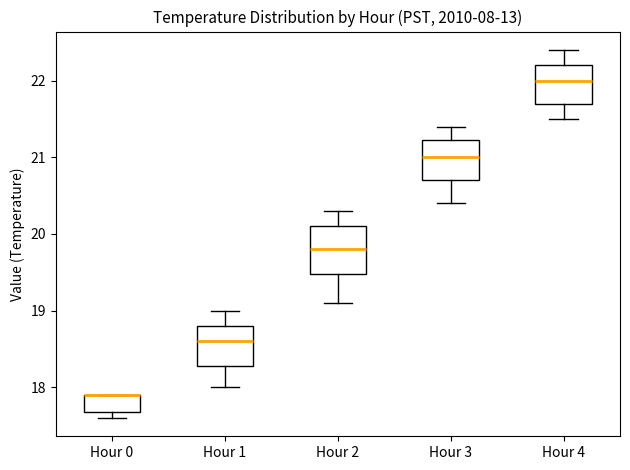

Reading left to right, read every box against the y-axis: the position of its median line, the range the box covers, and the ends of its whiskers. The values are not printed on the chart, so give them approximately, as read against the axis.

Hour 0: median 17.9 (drawn on the box's upper edge), box 17.7 to 17.9, whiskers 17.6 to 17.9
Hour 1: median 18.6, box 18.3 to 18.8, whiskers 18.0 to 19.0
Hour 2: median 19.8, box 19.5 to 20.1, whiskers 19.1 to 20.3
Hour 3: median 21.0, box 20.7 to 21.2, whiskers 20.4 to 21.4
Hour 4: median 22.0, box 21.7 to 22.2, whiskers 21.5 to 22.4